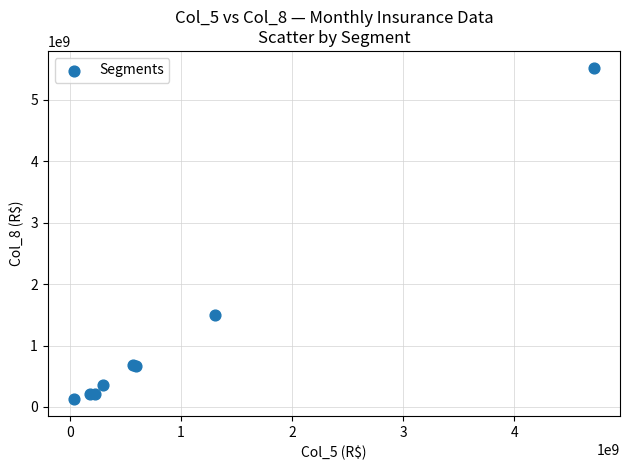

What Y value in the scatter plot is closest to 2822050045?

1492207519.1